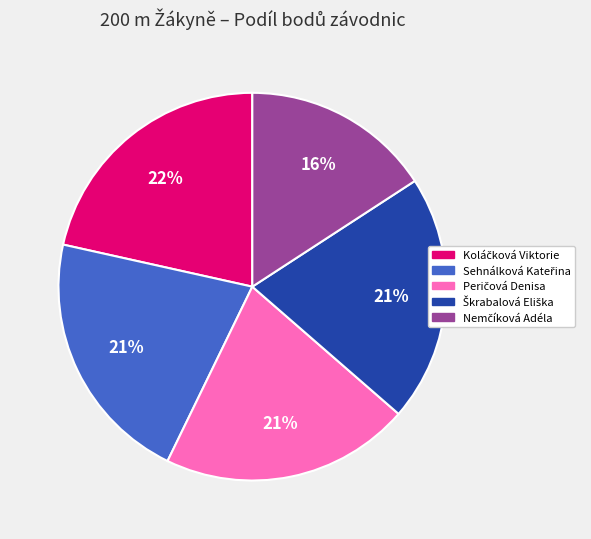

Is there a majority slice in this chart?

No